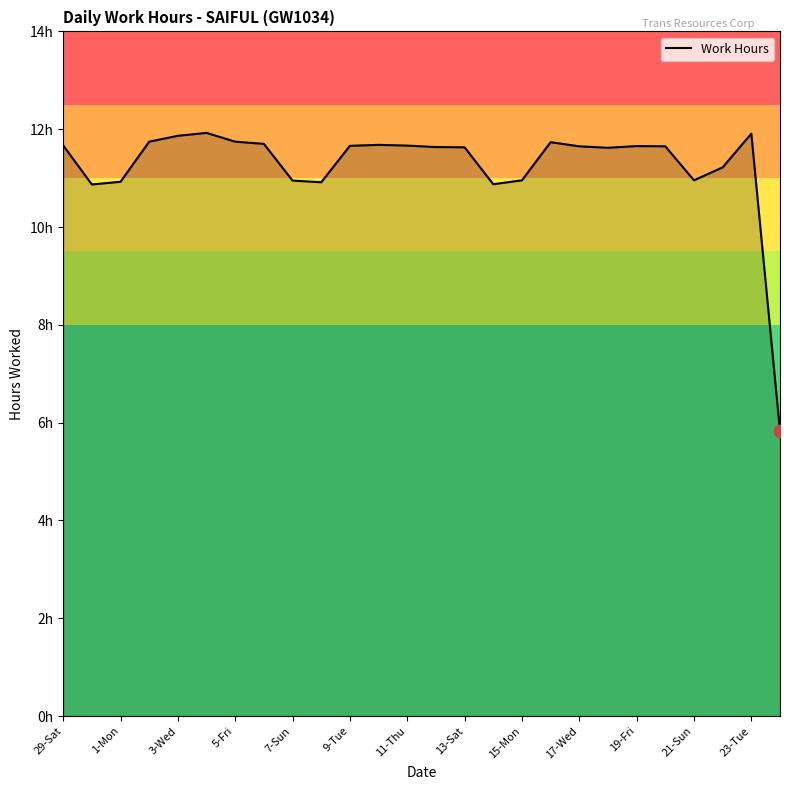

Is this an area chart (filled region under the line)?

Yes